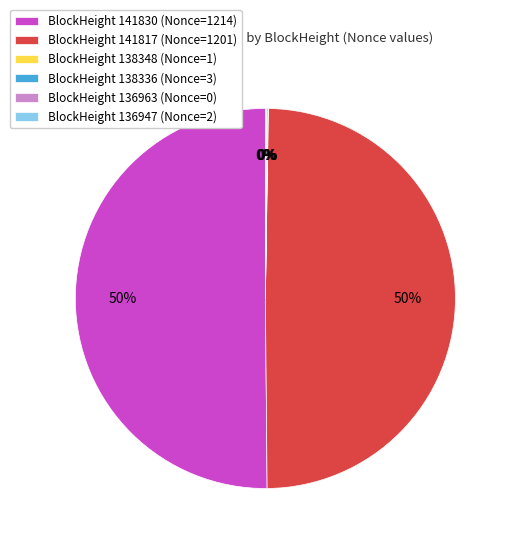

Is it true that BlockHeight 141817 (Nonce=1201) is 61% of the pie?

False